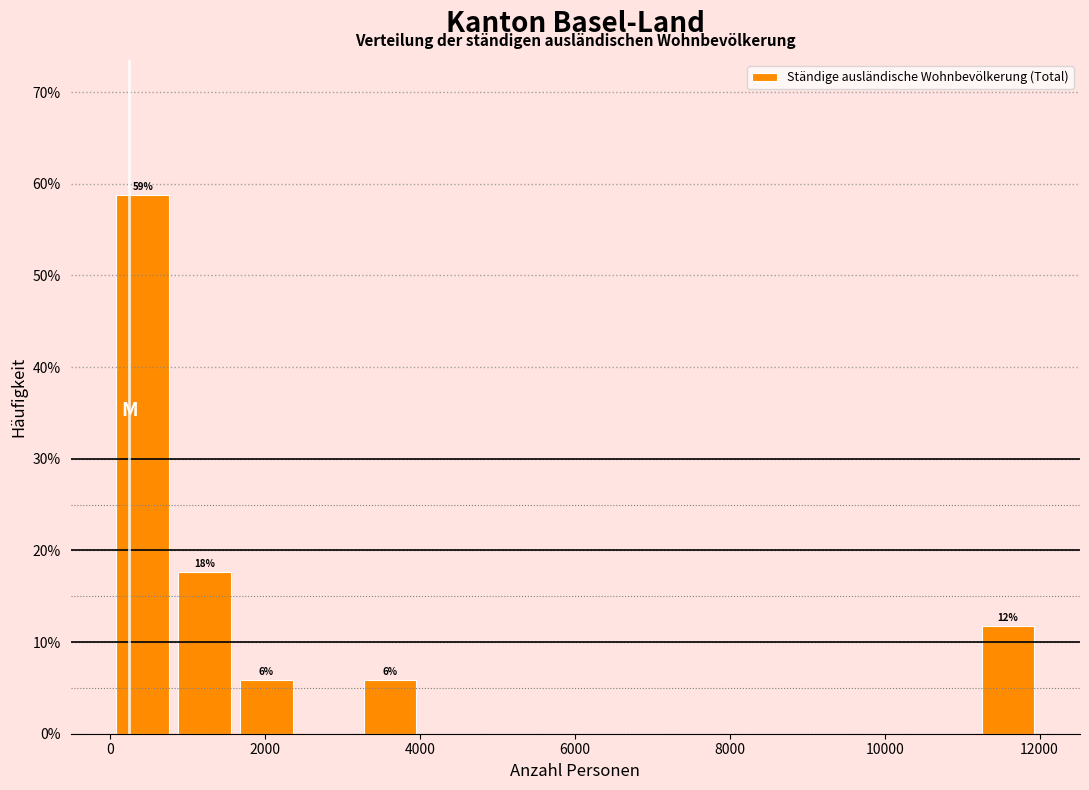

Around what value on the x-axis is the tallest bar? Give the approximate position of its centre, as read against the axis.

400